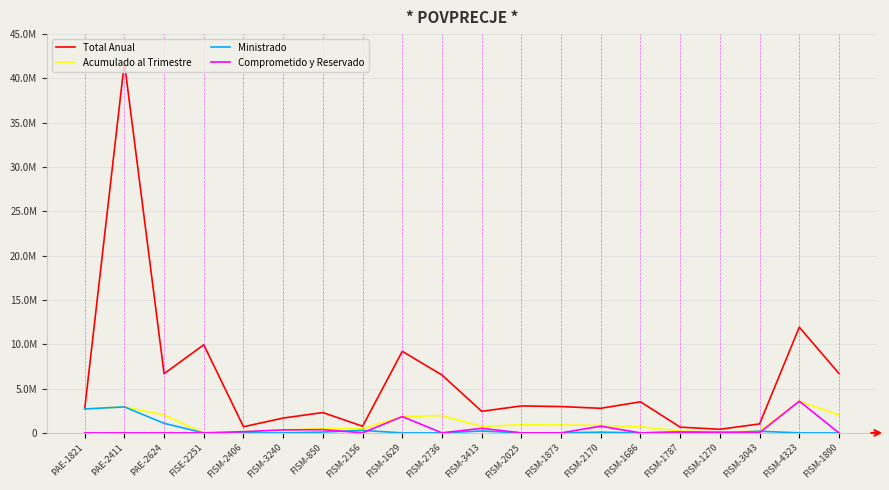

What is the difference between the highest and lowest values at FISM-1873?

2969296